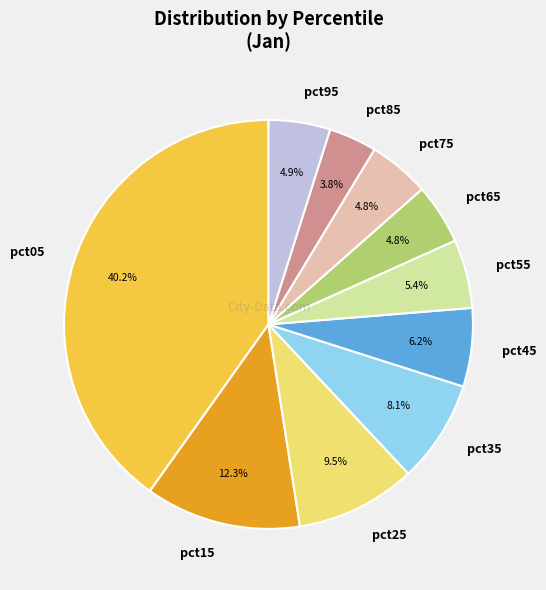

Does pct05 account for over 50% of the chart?

No